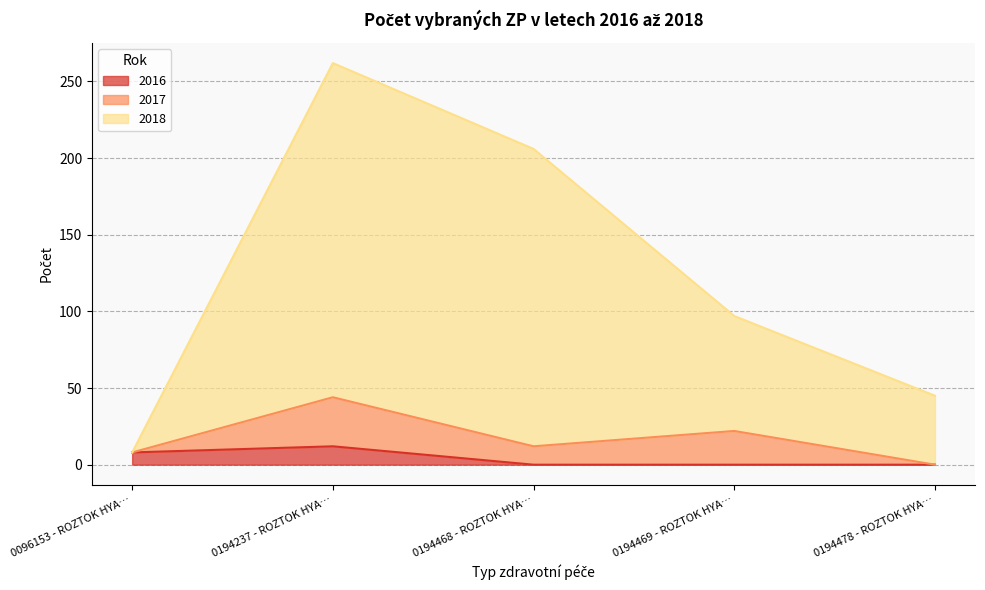

At which category is the sum across all series the highest?

0194237 - ROZTOK HYA…